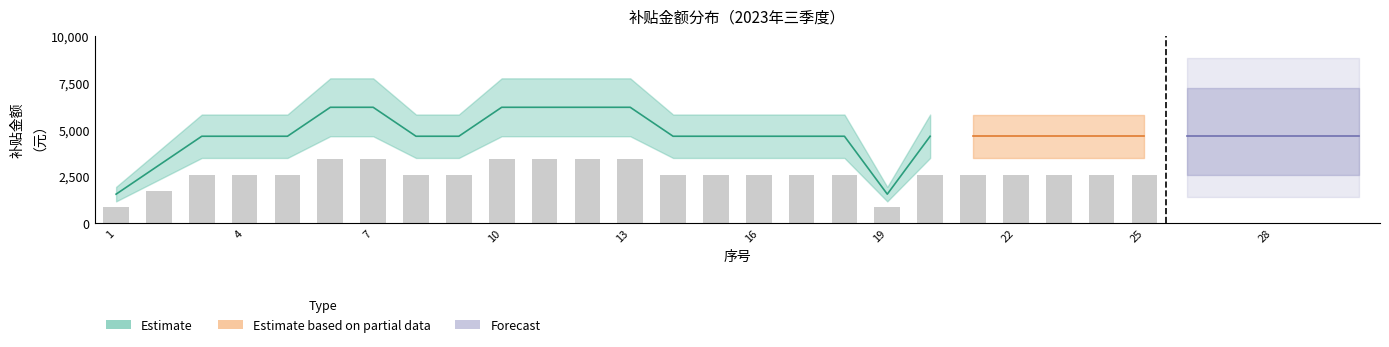

What is the difference between the second highest and minimum values in the Estimate series?

4650